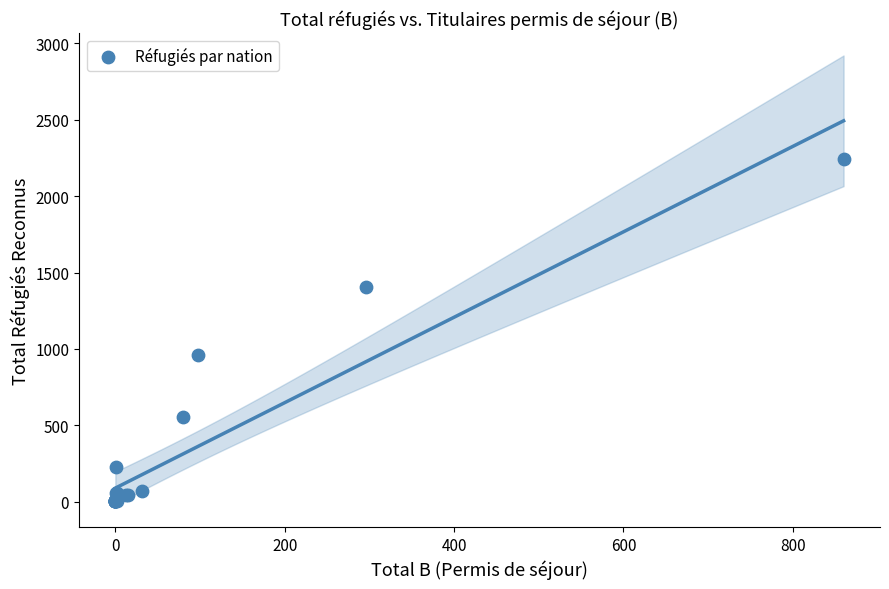

What Y value in the scatter plot is closest to 1121?

961